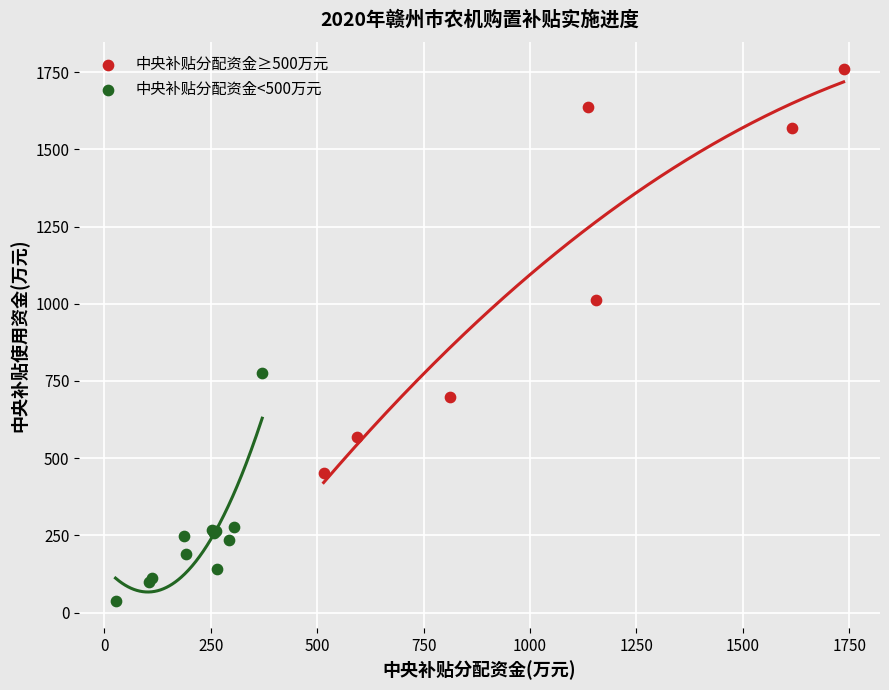

What are all the series names shown in the legend?

中央补贴分配资金≥500万元, 中央补贴分配资金<500万元